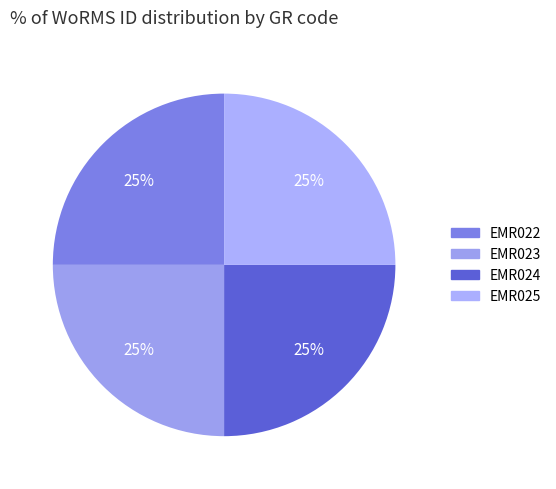

Which slice is the smallest?

EMR022